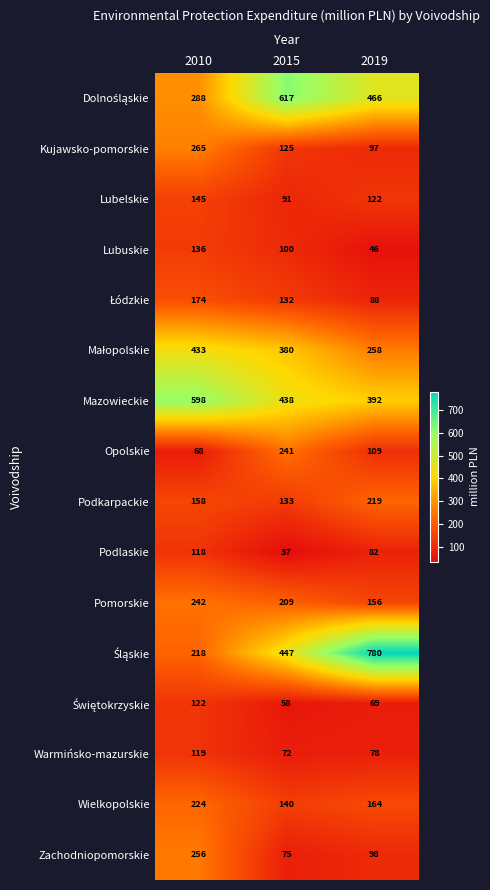

What is the greatest value displayed?

780